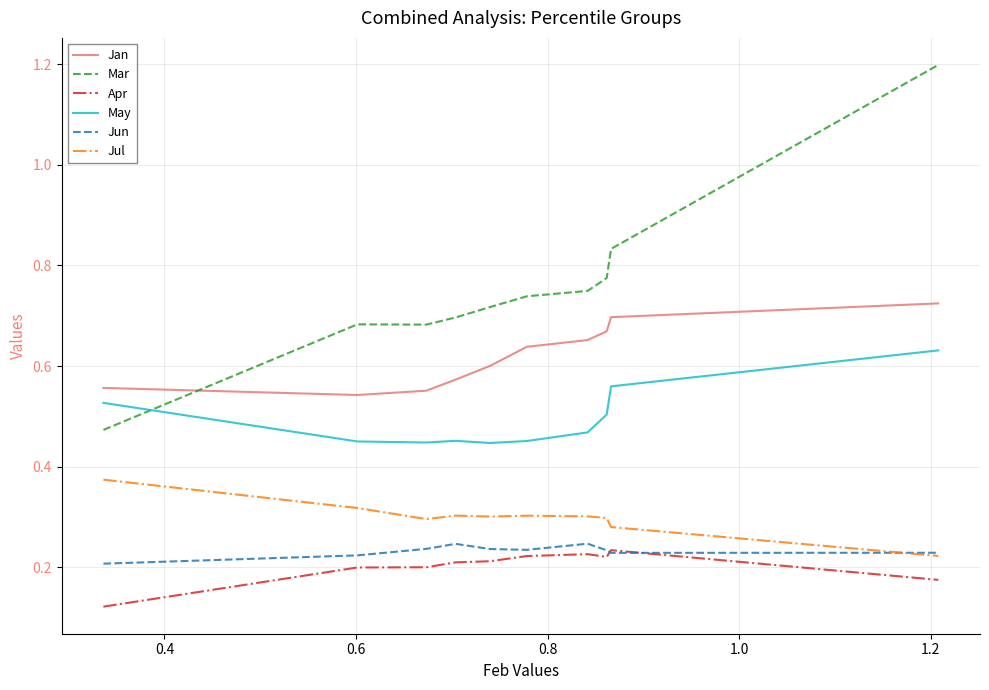

True or false: Apr and May intersect in this chart.

False